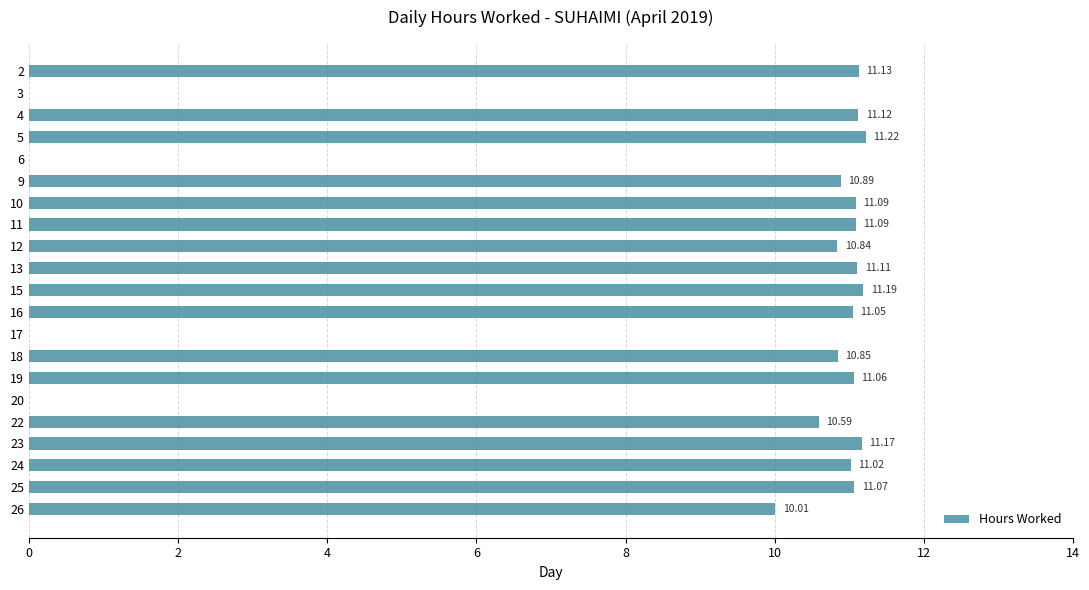

What is the sum of the values at 22 and 5?

21.8